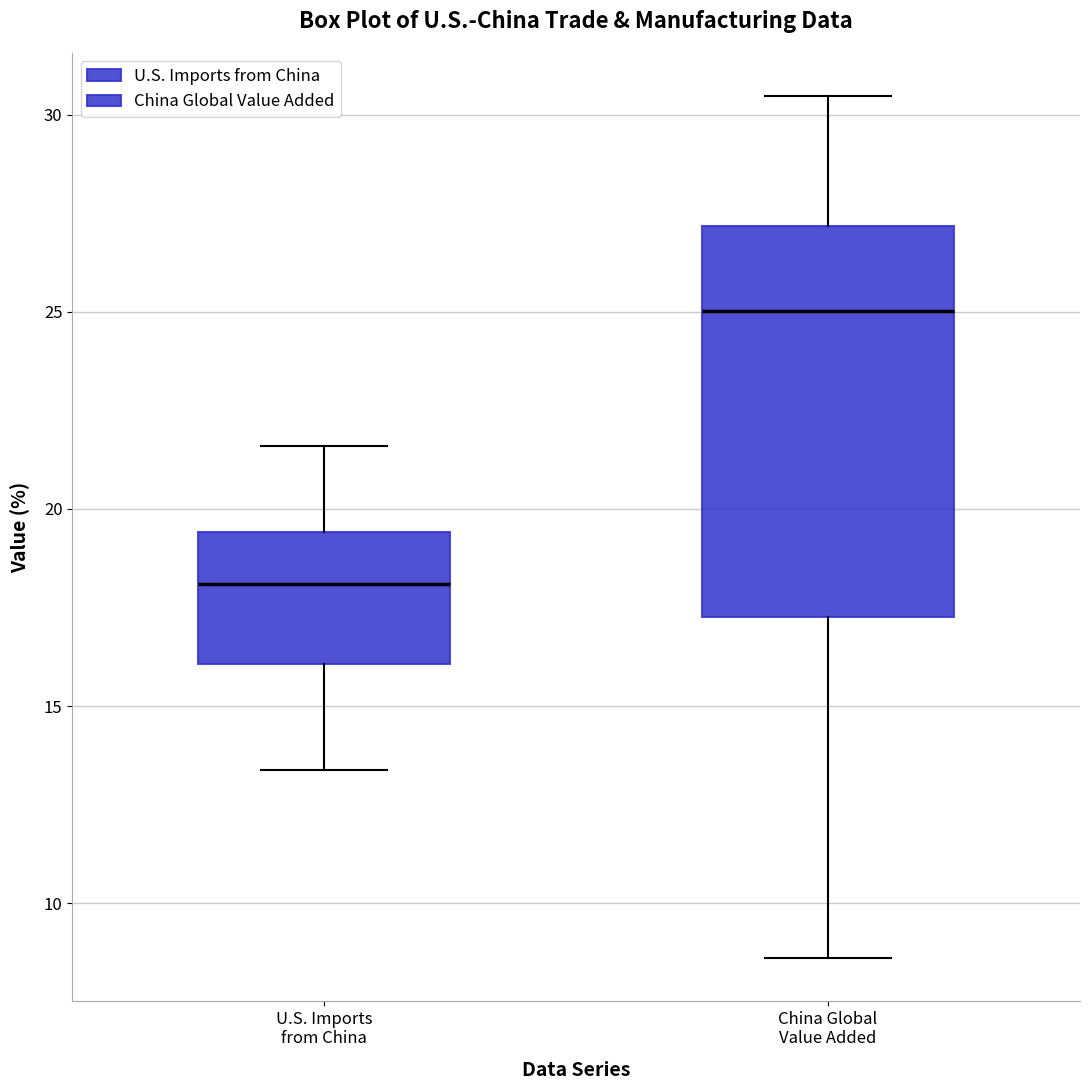

Which box's median line is the highest?

China Global Value Added